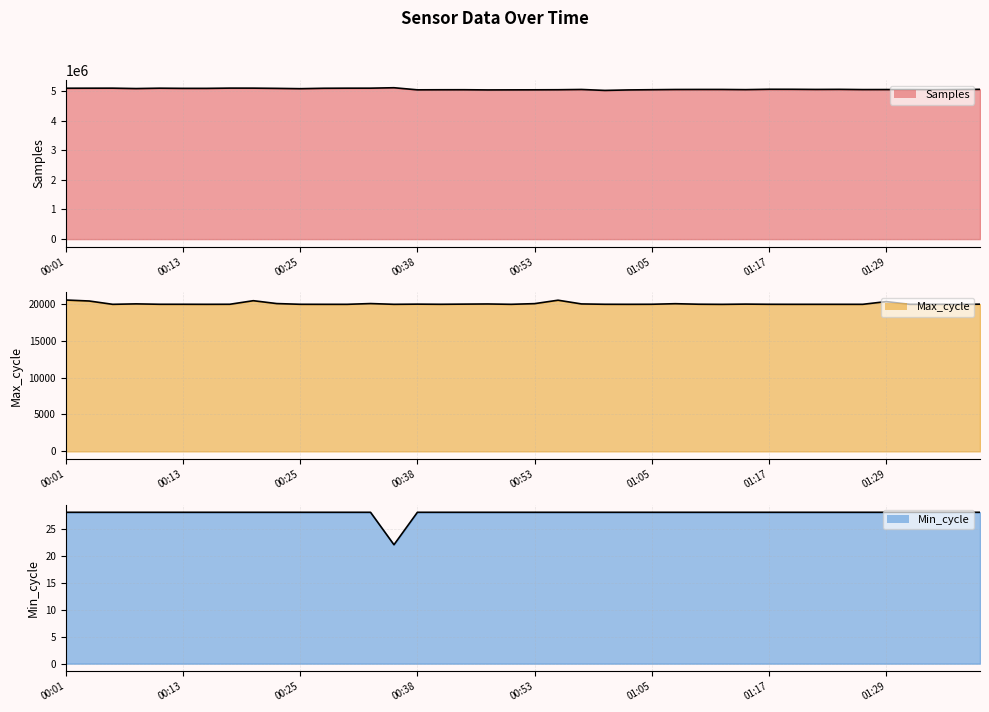

Which category has the highest value in the Samples series?

00:35